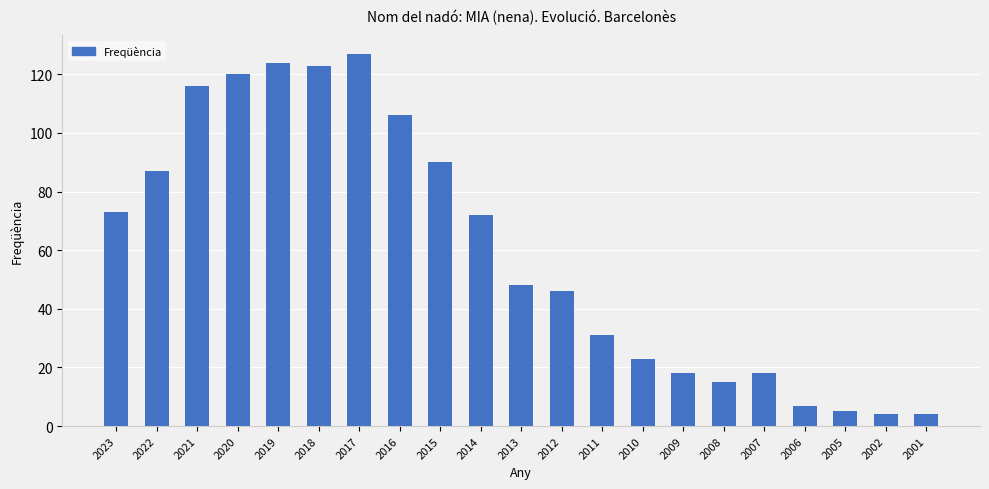

Does the chart contain any negative values?

No